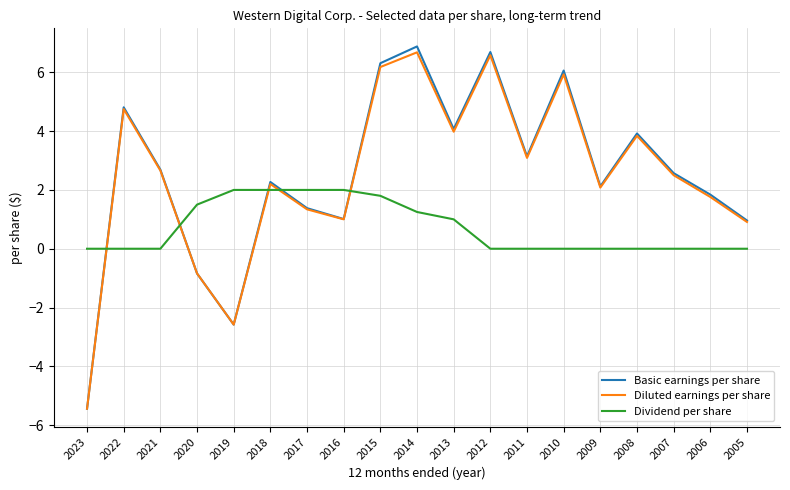

How many lines are shown in the chart?

3